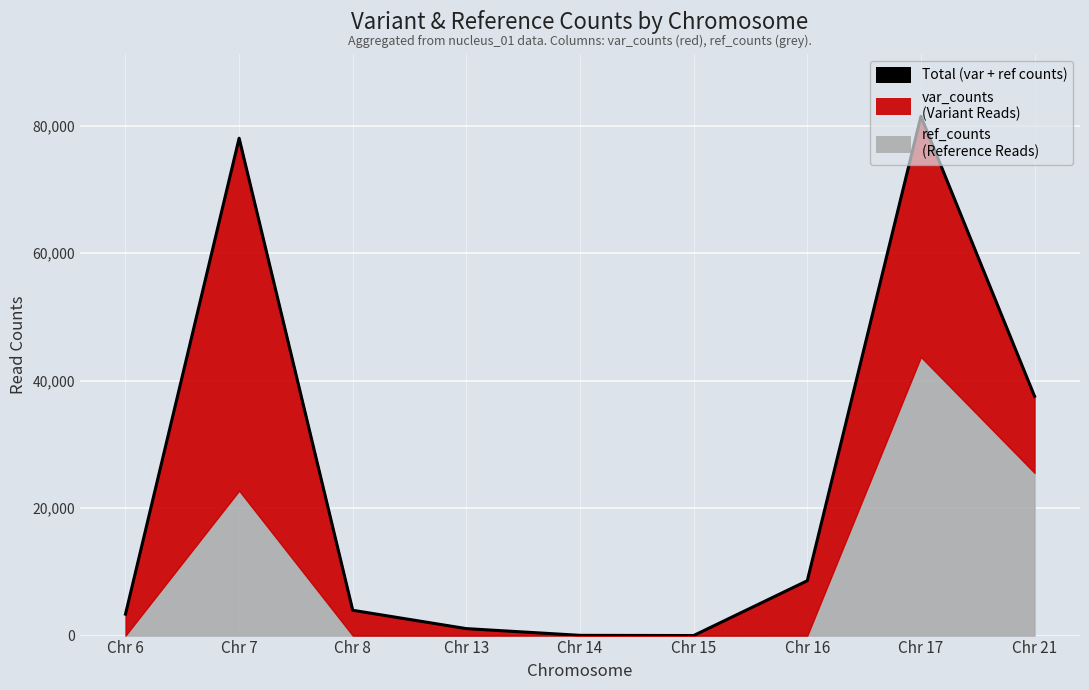

How many interior local peaks (higher than both neighbors) does the data have?

2